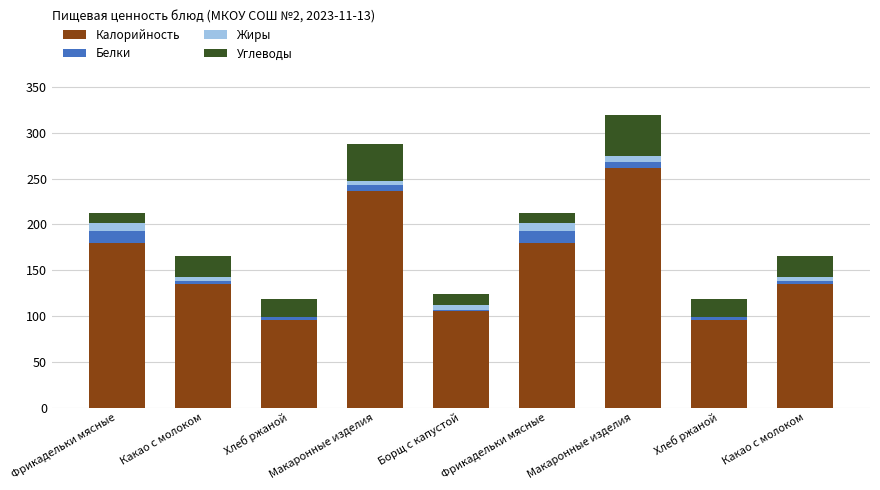

At which category is the sum across all series the highest?

Макаронные изделия